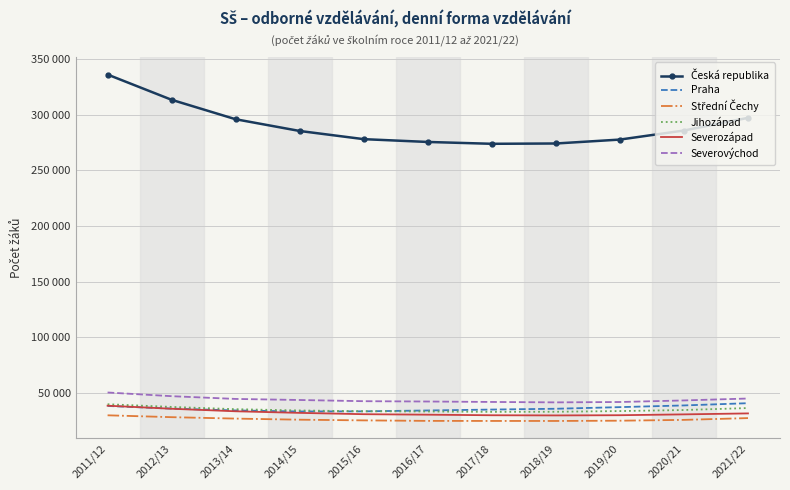

How many categories are shown in the chart?

11